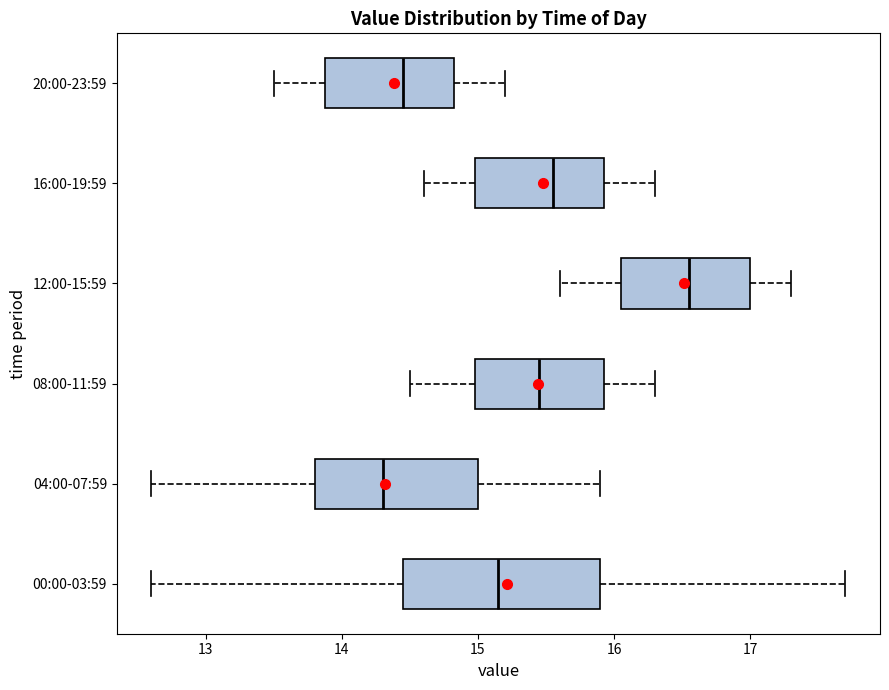

Where does the left whisker of the box for 04:00-07:59 end on the x-axis? The values are not printed on the chart, so give them approximately, as read against the axis.

12.6